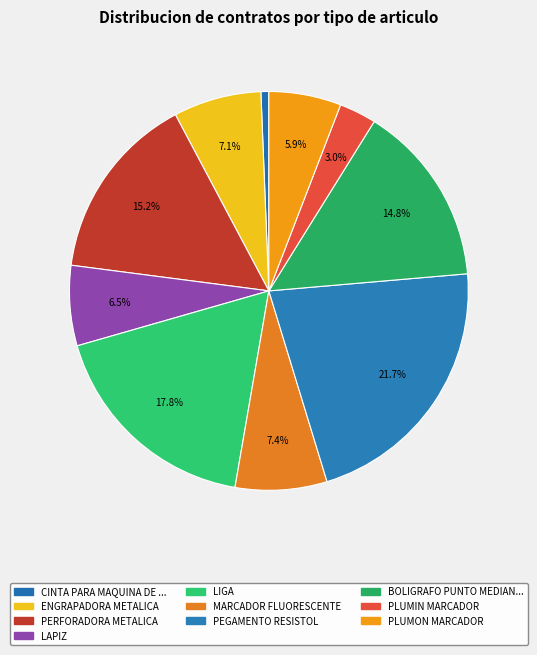

To the nearest percent, what is the average slice percentage?

10%